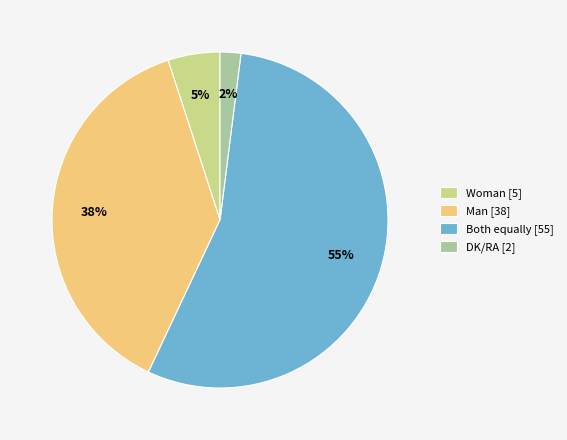

Count the number of slices in the pie.

4